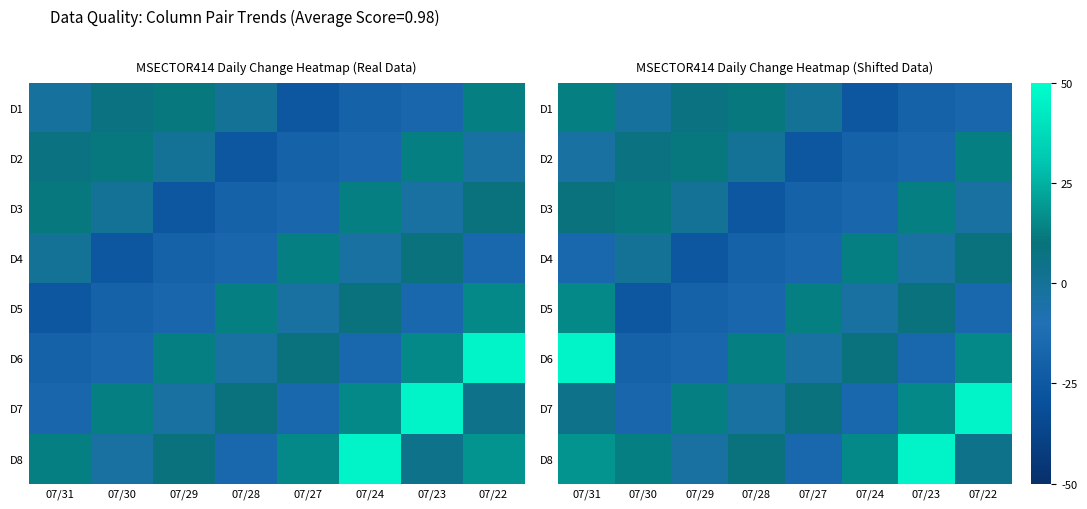

How many values in the D5 series exceed -2?

3